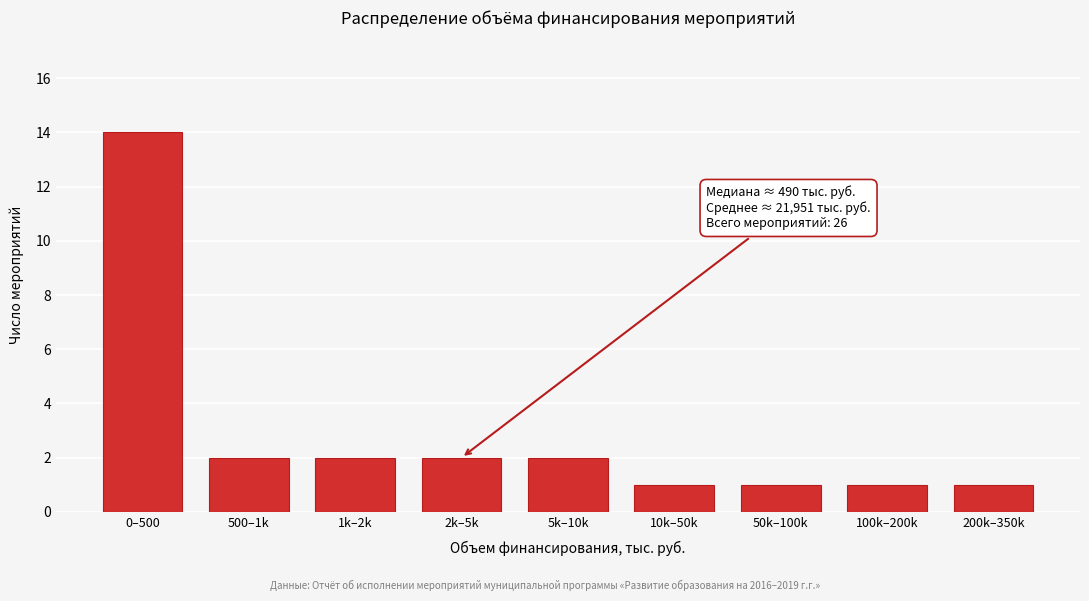

Reading left to right, list all the values displayed in this chart.

0–500=14	500–1k=2	1k–2k=2	2k–5k=2	5k–10k=2	10k–50k=1	50k–100k=1	100k–200k=1	200k–350k=1